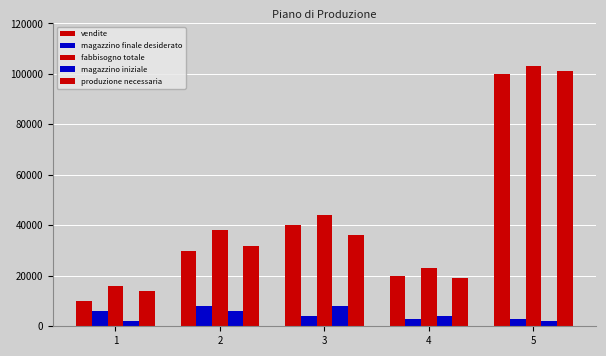

Rank the series at 5 from highest to lowest value.

fabbisogno totale, produzione necessaria, vendite, magazzino finale desiderato, magazzino iniziale